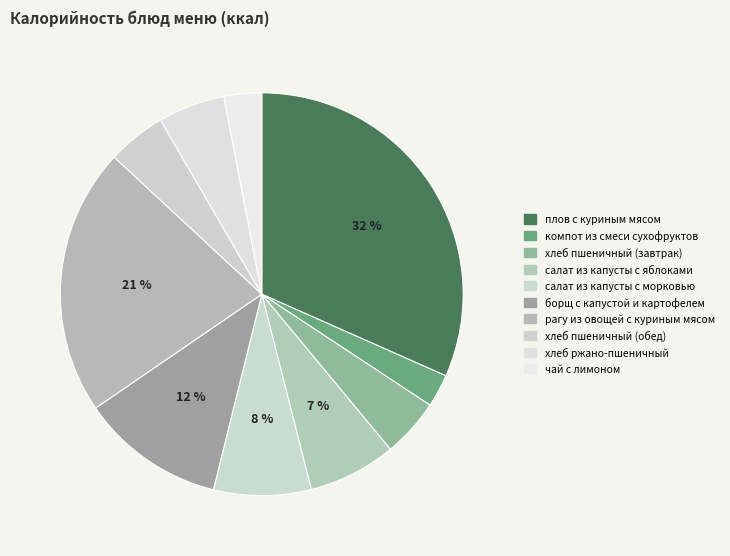

What is the change in value from плов с куриным мясом to салат из капусты с морковью?

-253